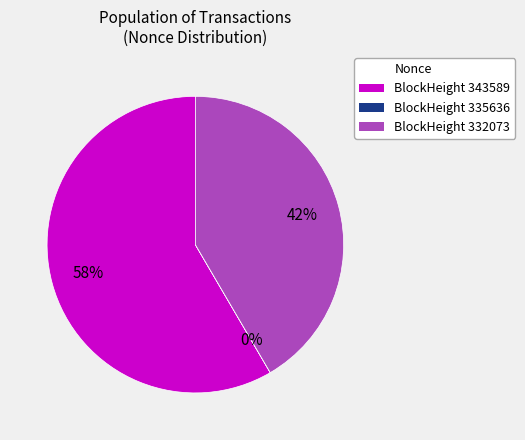

To the nearest percent, what is the difference between the largest and smallest slice percentages?

58%